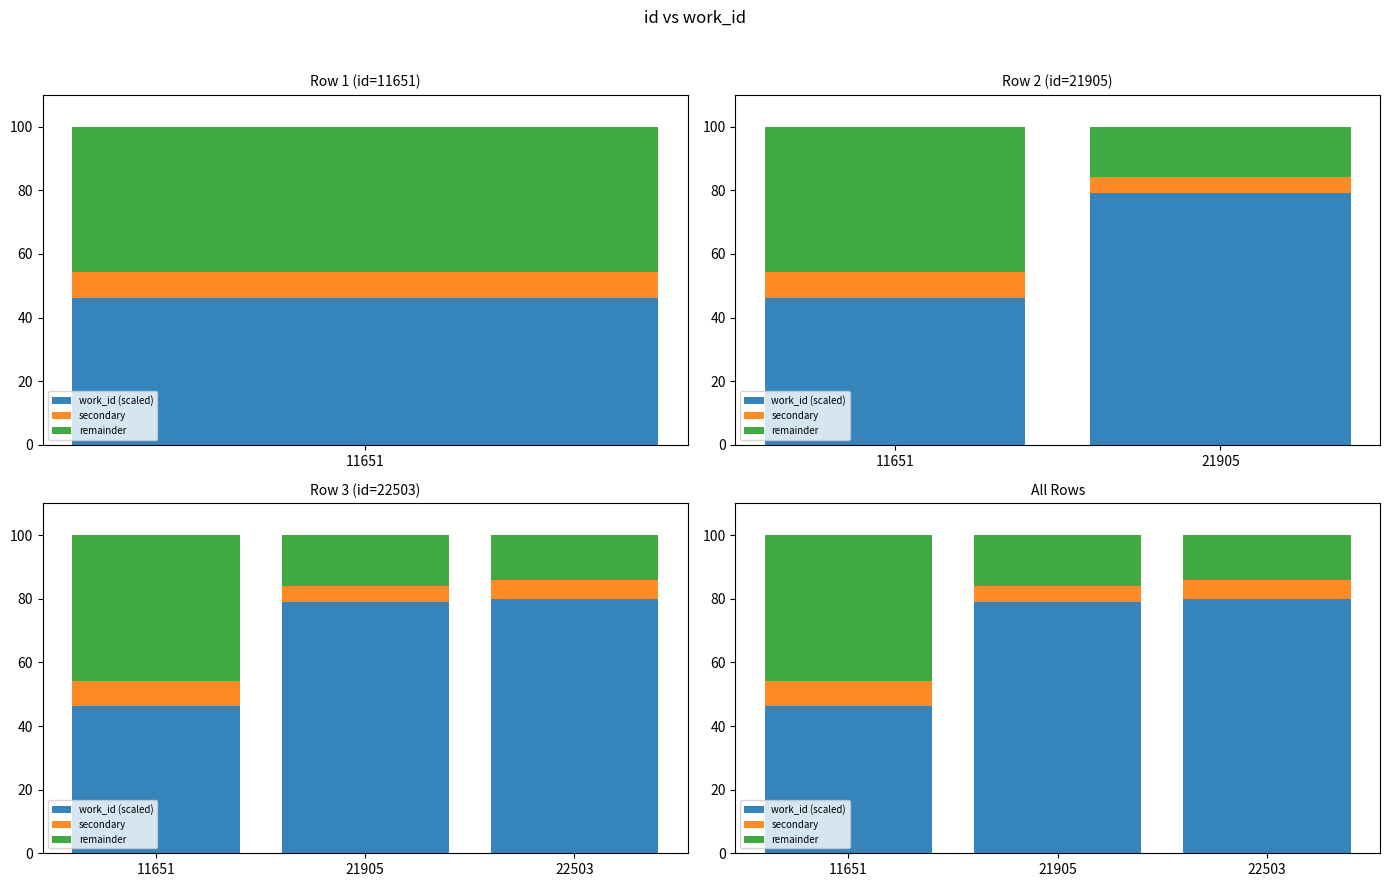

What is the spread (max minus min) of values at 11651?

38.3